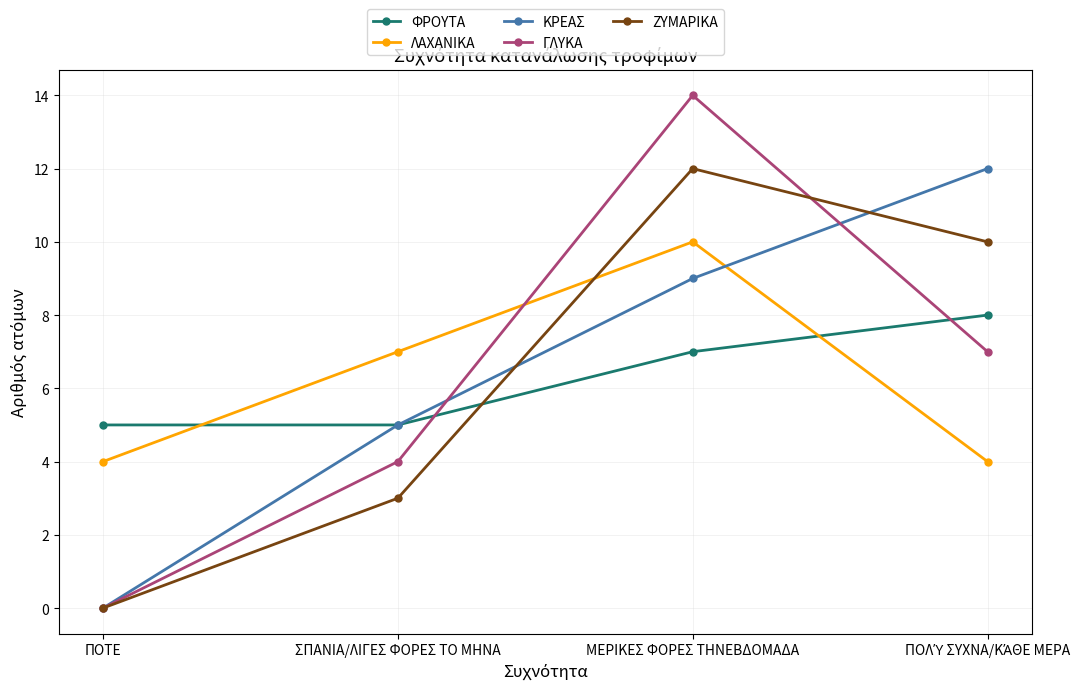

Reading left to right, list all the values displayed in this chart.

ΦΡΟΥΤΑ: 5	5	7	8
ΛΑΧΑΝΙΚΑ: 4	7	10	4
ΚΡΕΑΣ: 0	5	9	12
ΓΛΥΚΑ: 0	4	14	7
ΖΥΜΑΡΙΚΑ: 0	3	12	10